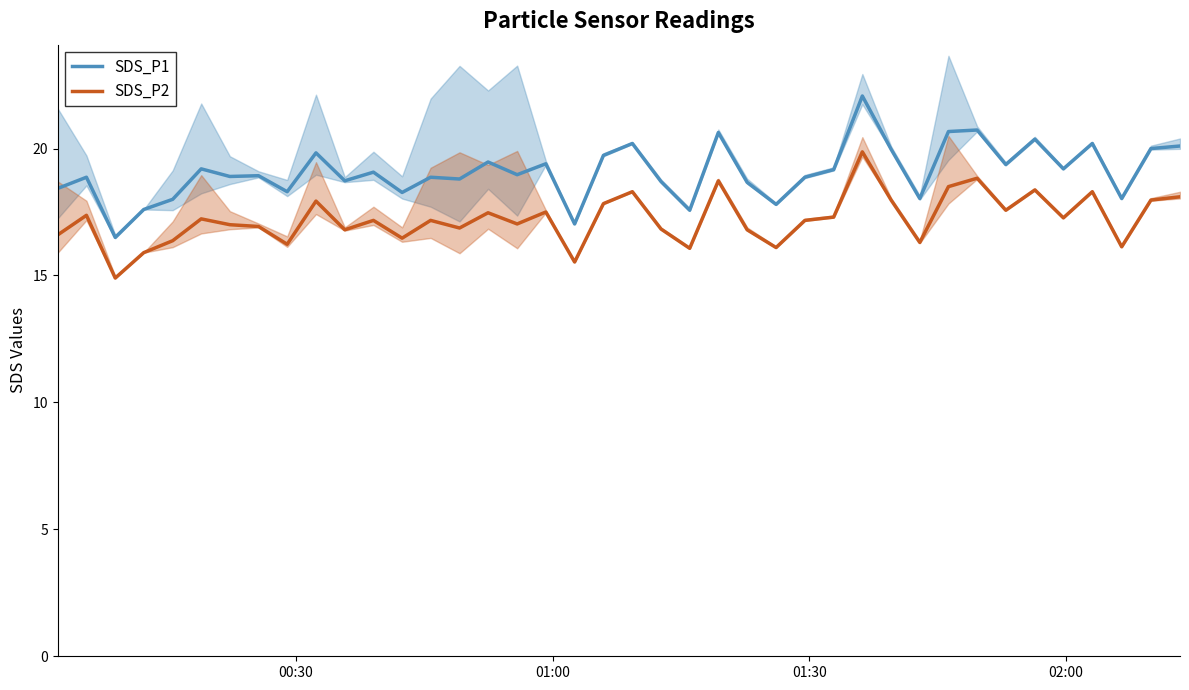

True or false: SDS_P1 and SDS_P2 cross at least once.

False